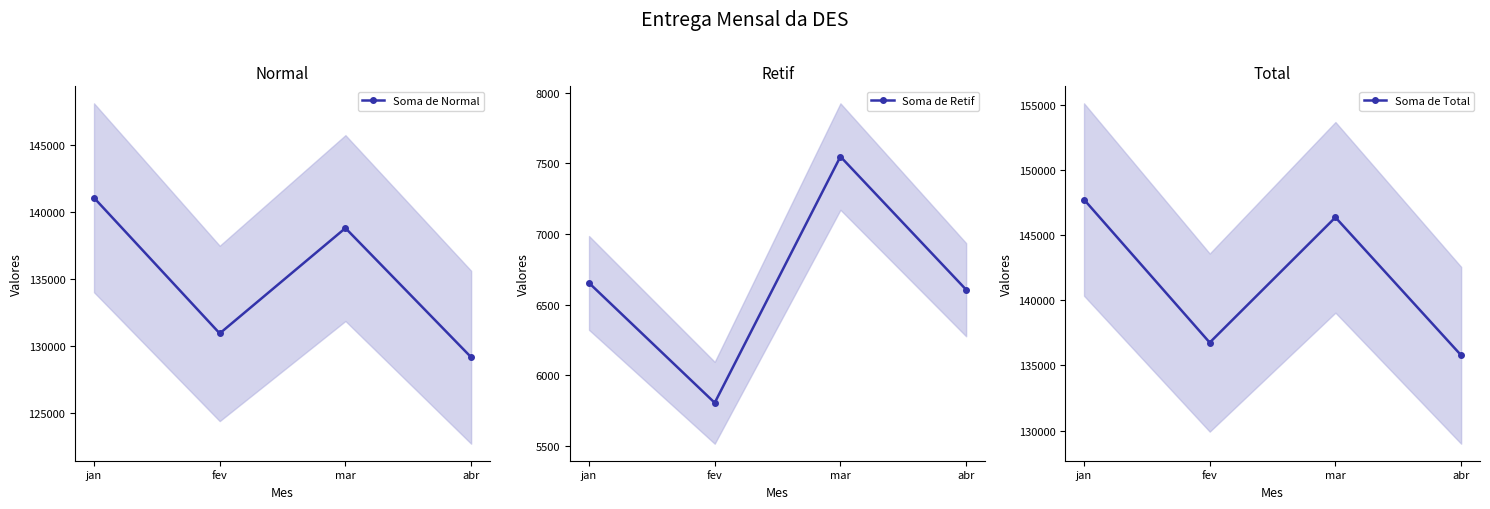

In Soma de Normal, how many points are higher than both neighbors (excluding endpoints)?

1